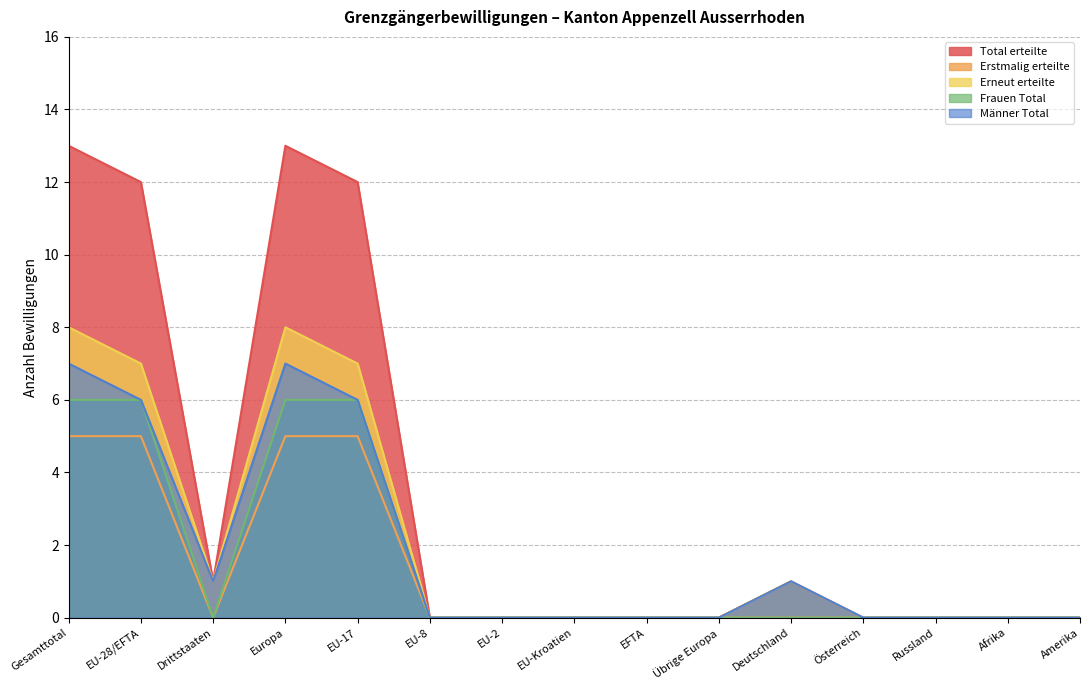

Which series has the widest spread of values?

Total erteilte